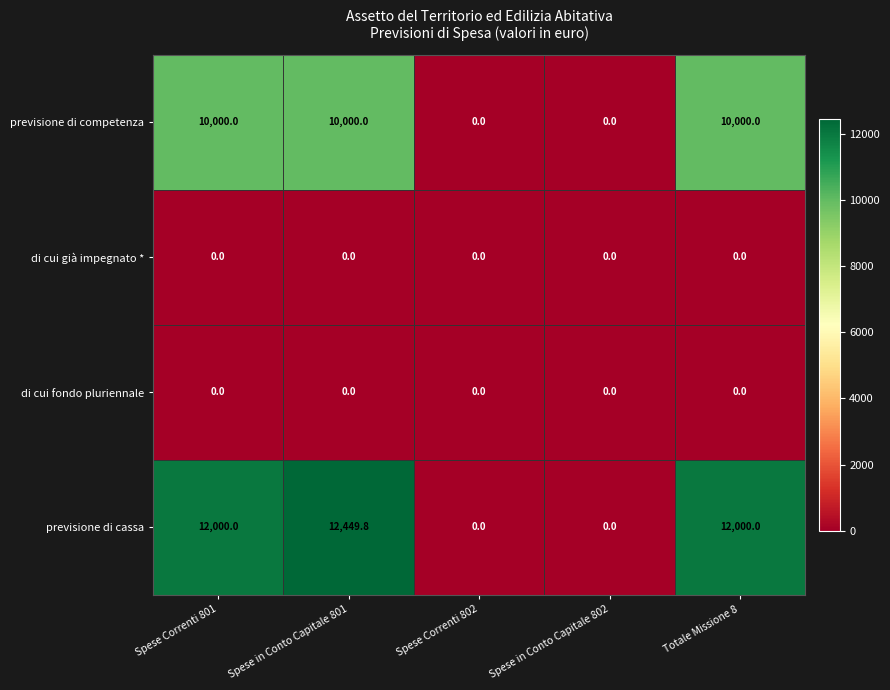

Count the number of data series in this chart.

4